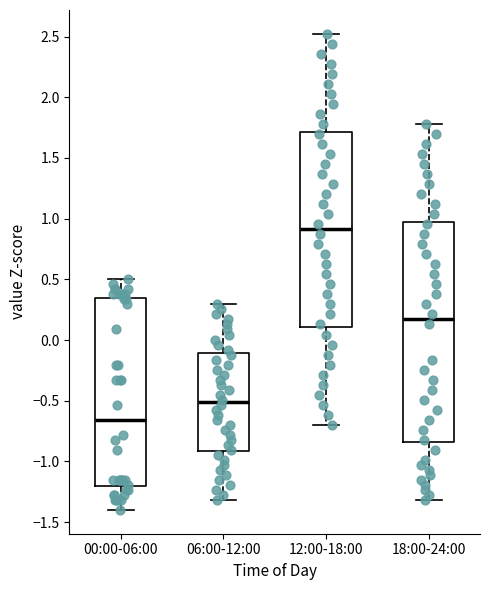

Which box has the highest median line?

12:00-18:00